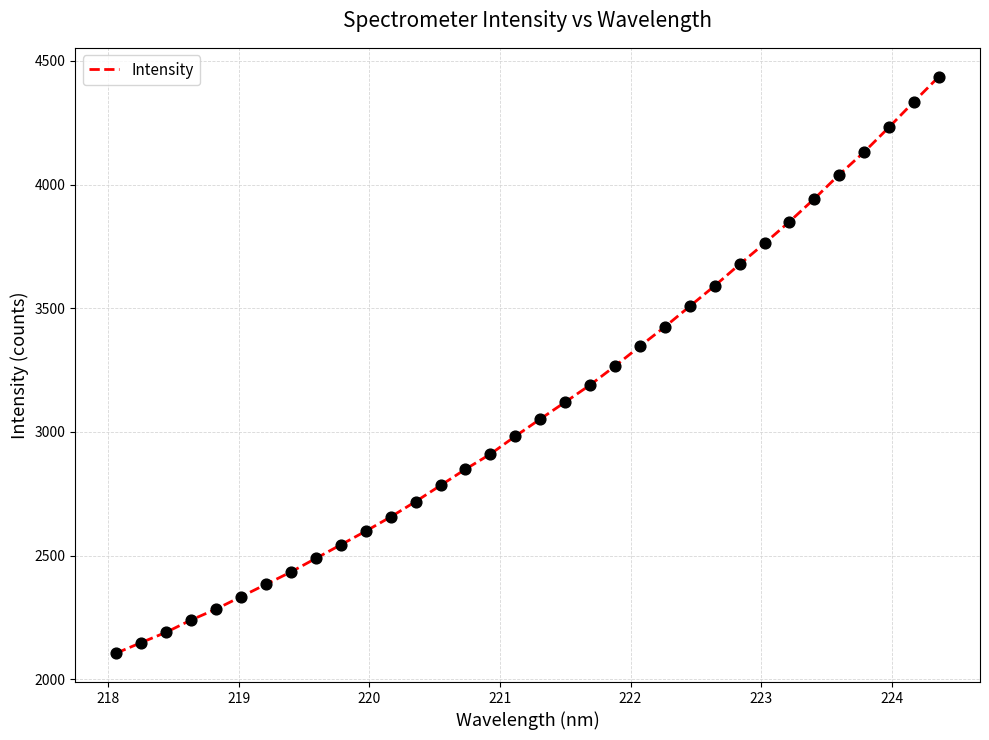

What is the maximum value shown in the chart?

4436.2